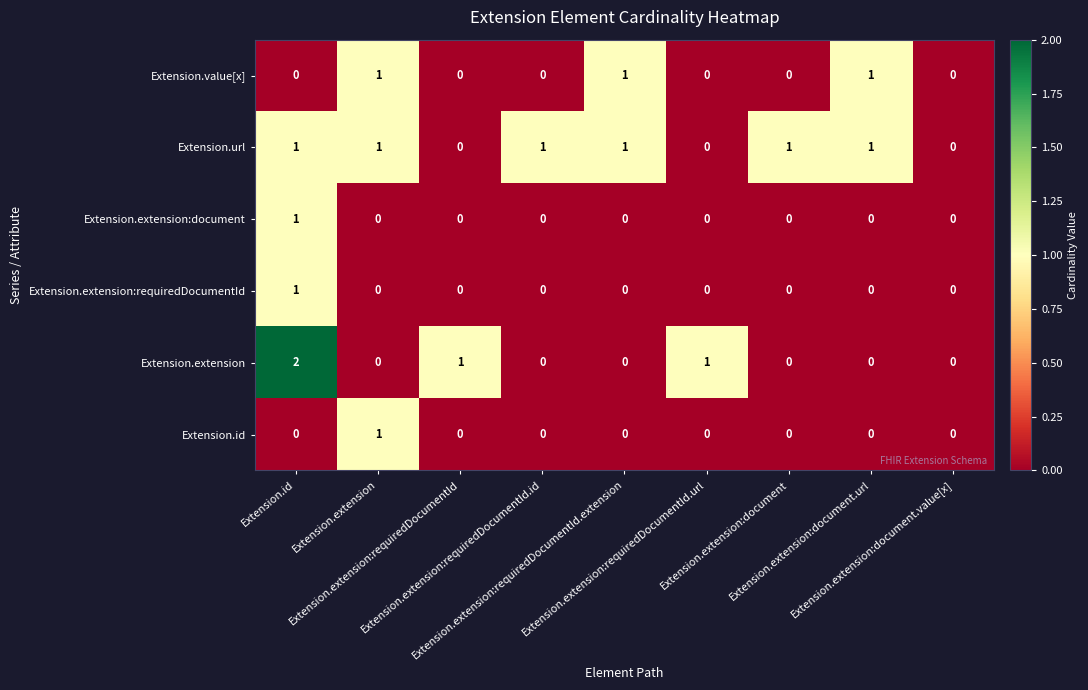

Which series has the largest total across all categories?

Extension.url